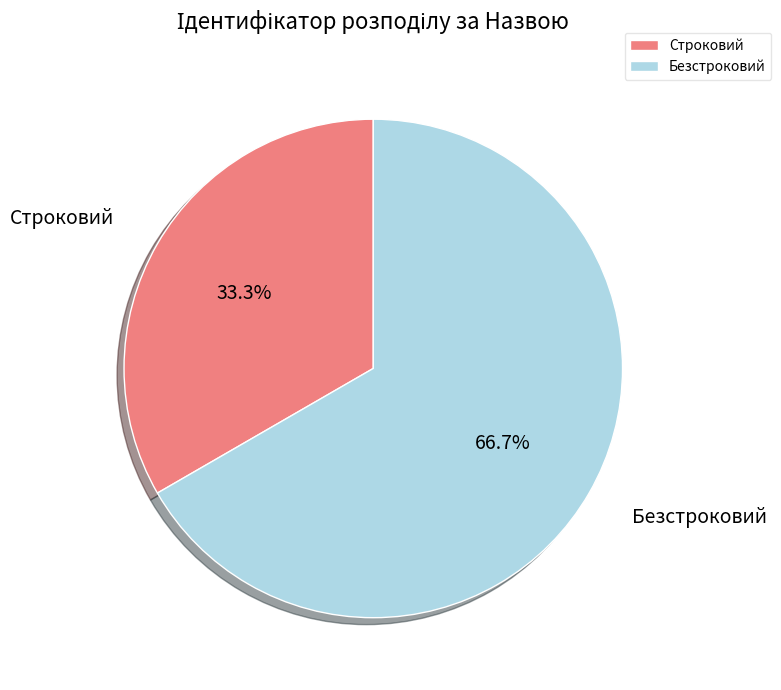

What is the total percentage of Строковий and Безстроковий?

100.0%